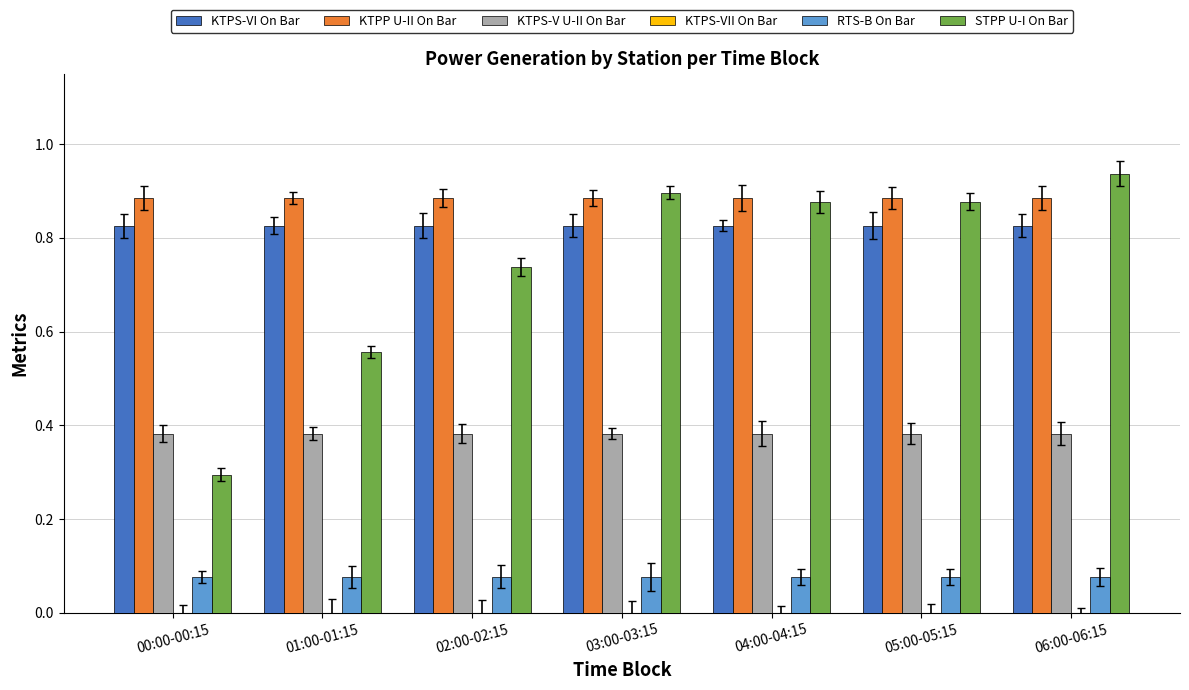

What is the total value across all series at 02:00-02:15?

2.9